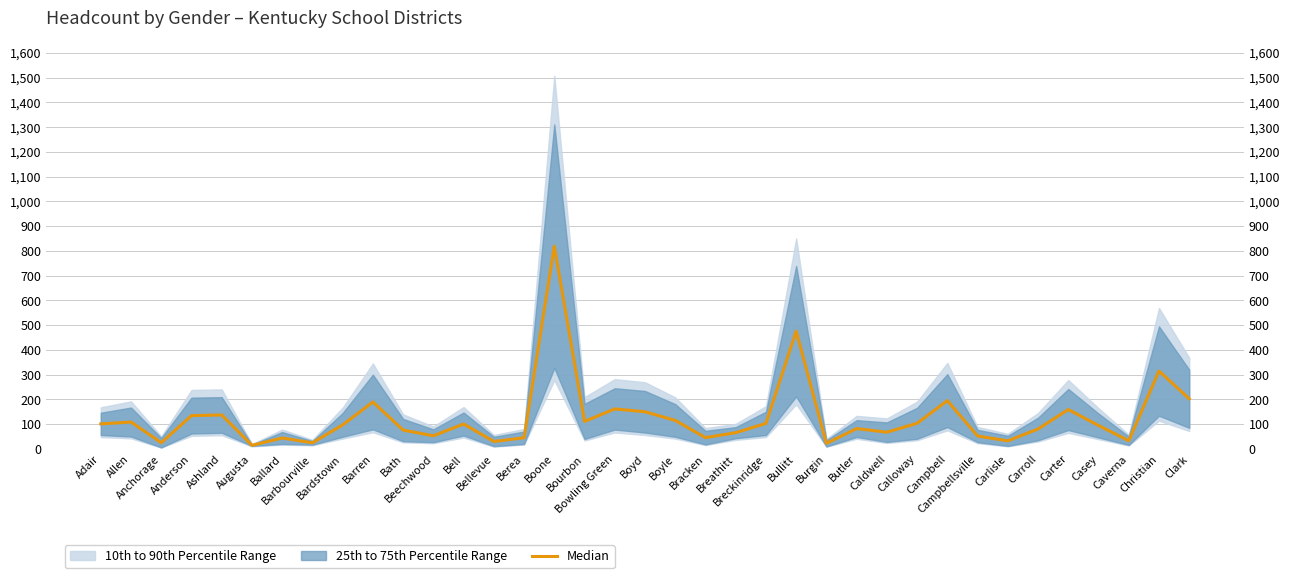

Is it true that the value at Bourbon is 59.1?

False